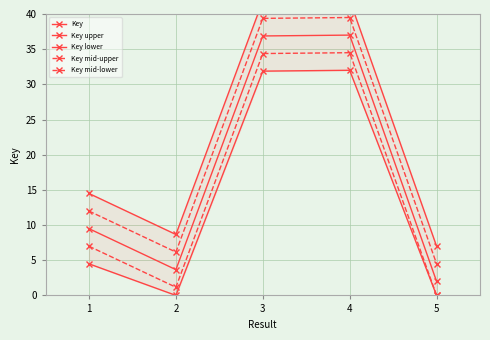

The Key lower series shows 4.5 at 1. True or false?

True